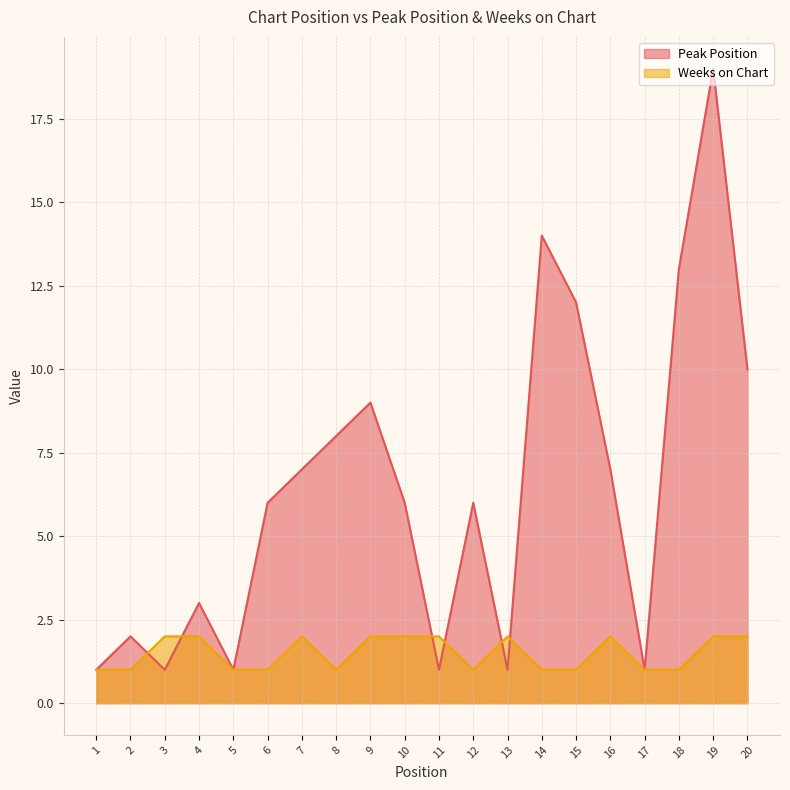

What value does the Weeks on Chart series have at 11?

2